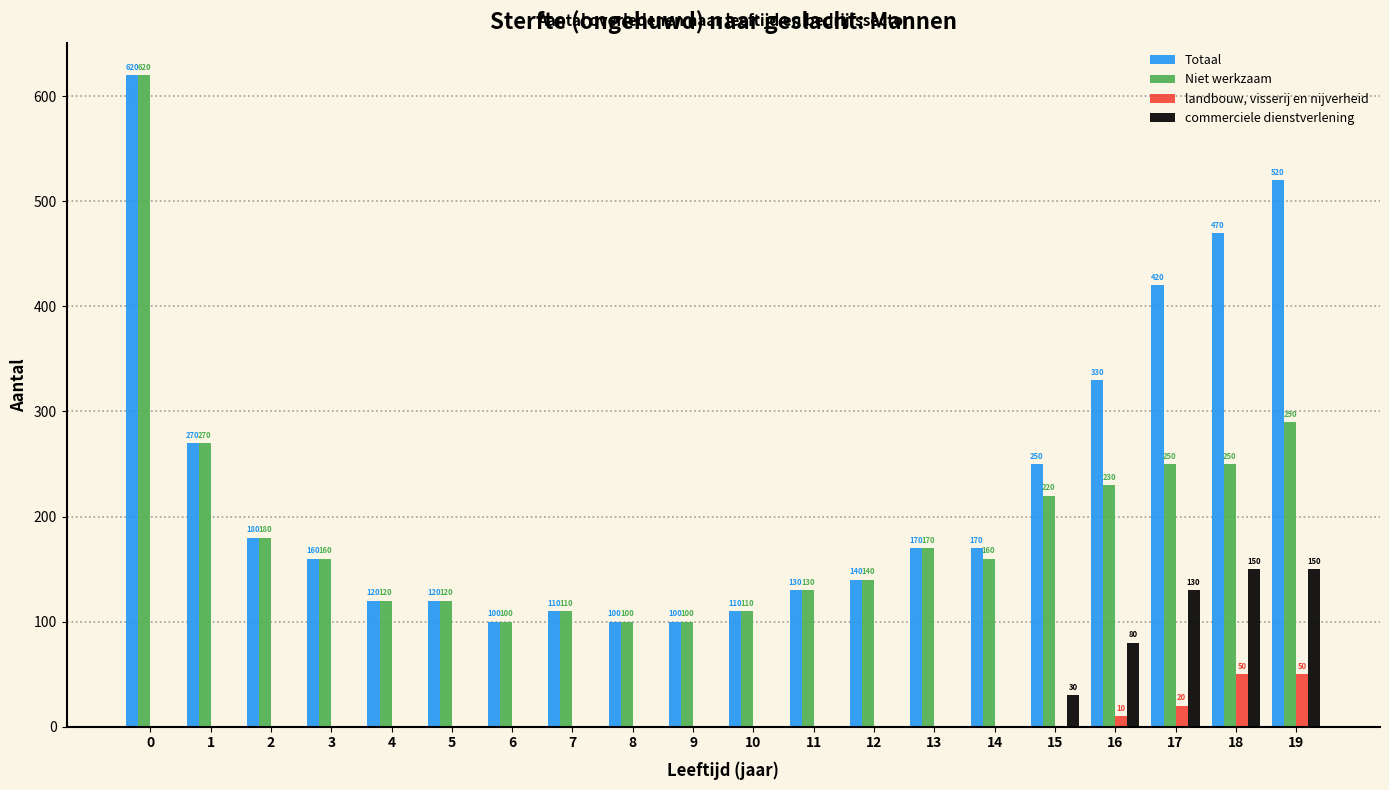

How many distinct data groups are displayed?

4